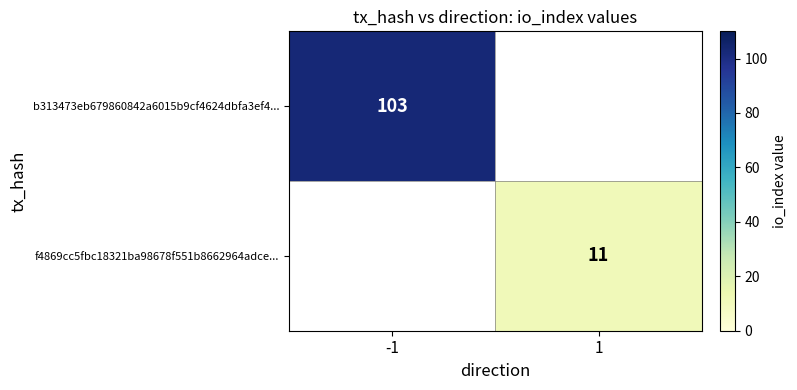

The f4869cc5fbc18321ba98678f551b8662964adce... series shows 11 at 1. True or false?

True